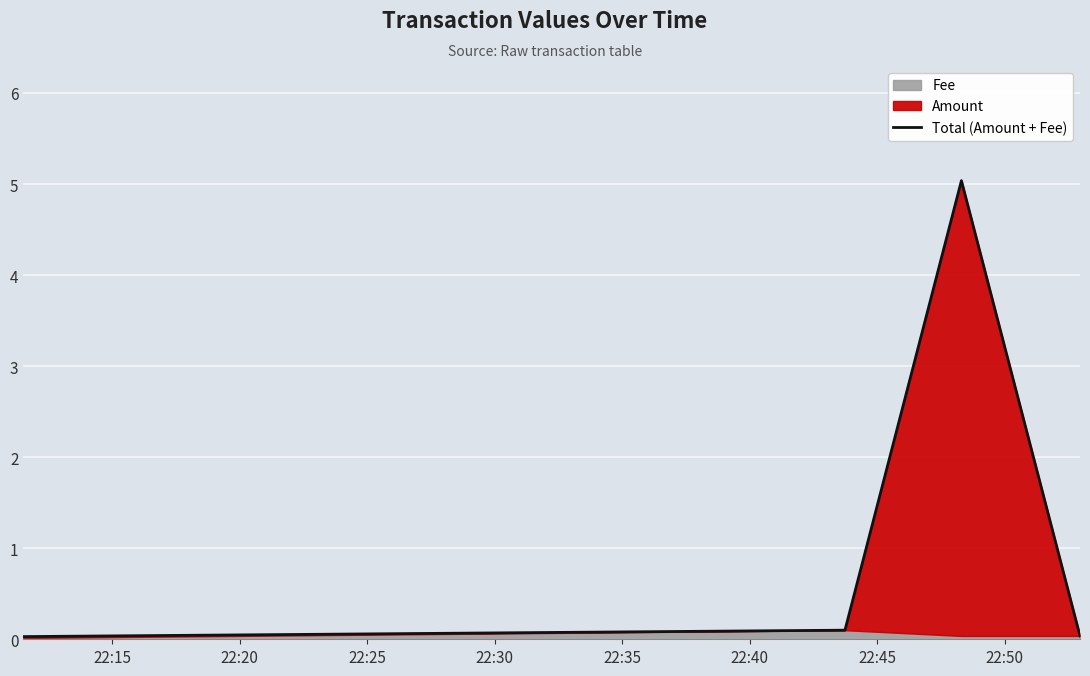

What is the difference between the second highest and second lowest values?

0.1